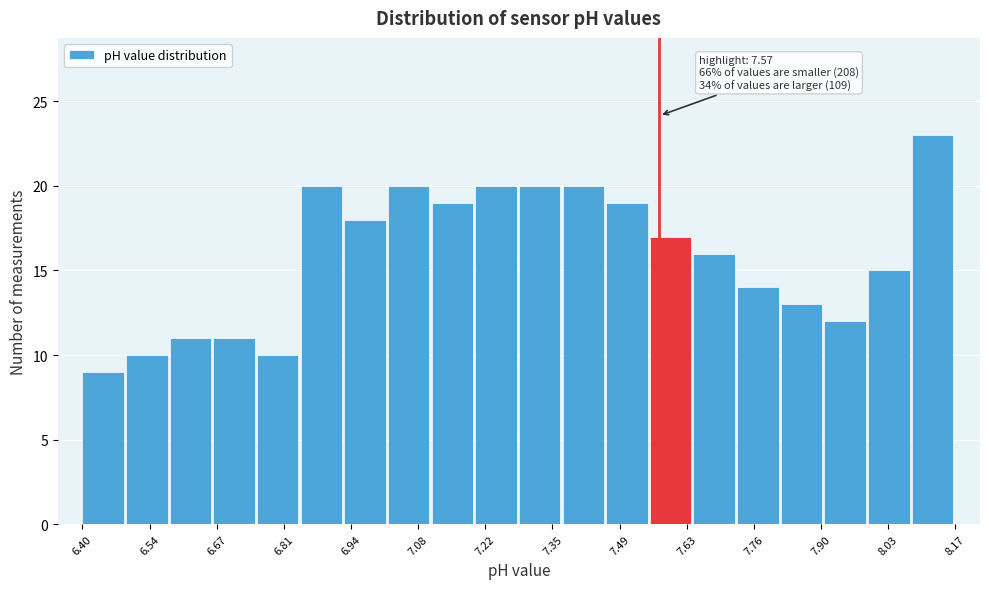

Which range on the x-axis has the tallest bar?

8.08 to 8.18